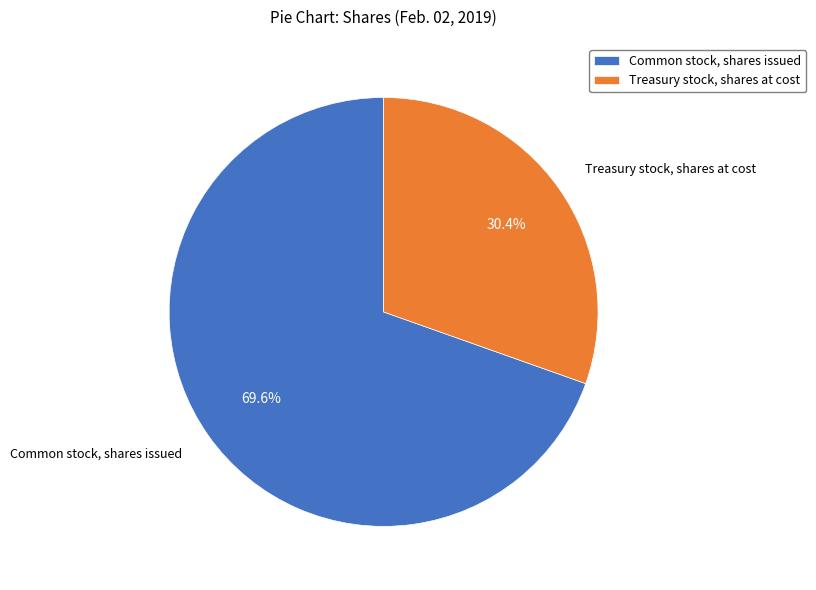

To the nearest percent, what is the average slice percentage?

50%